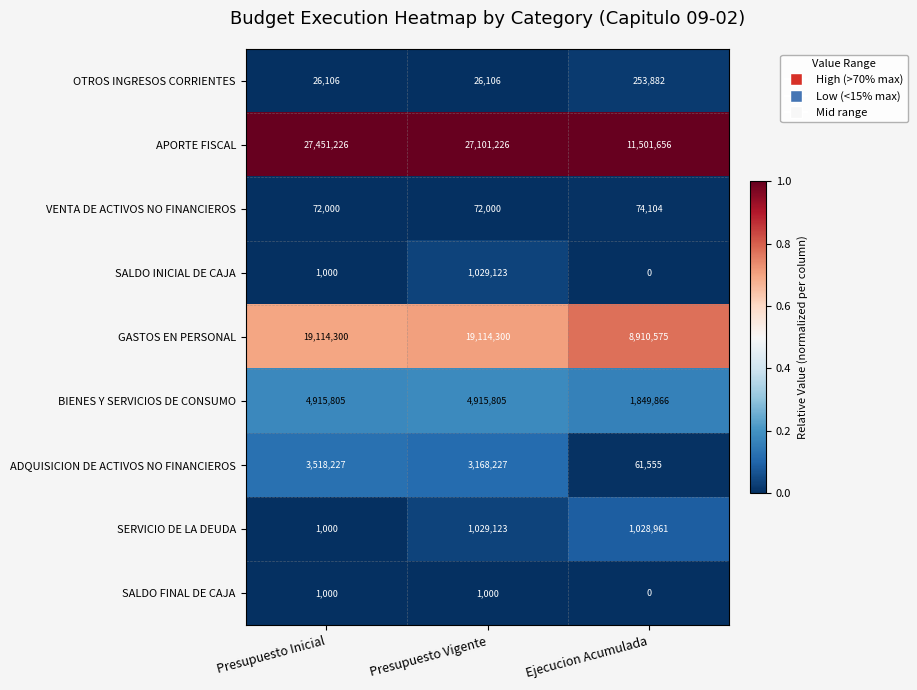

Reading left to right, list all the values displayed in this chart.

OTROS INGRESOS CORRIENTES: Presupuesto Inicial=26106	Presupuesto Vigente=26106	Ejecucion Acumulada=253882
APORTE FISCAL: Presupuesto Inicial=27451226	Presupuesto Vigente=27101226	Ejecucion Acumulada=11501656
VENTA DE ACTIVOS NO FINANCIEROS: Presupuesto Inicial=72000	Presupuesto Vigente=72000	Ejecucion Acumulada=74104
SALDO INICIAL DE CAJA: Presupuesto Inicial=1000	Presupuesto Vigente=1029123	Ejecucion Acumulada=0
GASTOS EN PERSONAL: Presupuesto Inicial=19114300	Presupuesto Vigente=19114300	Ejecucion Acumulada=8910575
BIENES Y SERVICIOS DE CONSUMO: Presupuesto Inicial=4915805	Presupuesto Vigente=4915805	Ejecucion Acumulada=1849866
ADQUISICION DE ACTIVOS NO FINANCIEROS: Presupuesto Inicial=3518227	Presupuesto Vigente=3168227	Ejecucion Acumulada=61555
SERVICIO DE LA DEUDA: Presupuesto Inicial=1000	Presupuesto Vigente=1029123	Ejecucion Acumulada=1028961
SALDO FINAL DE CAJA: Presupuesto Inicial=1000	Presupuesto Vigente=1000	Ejecucion Acumulada=0